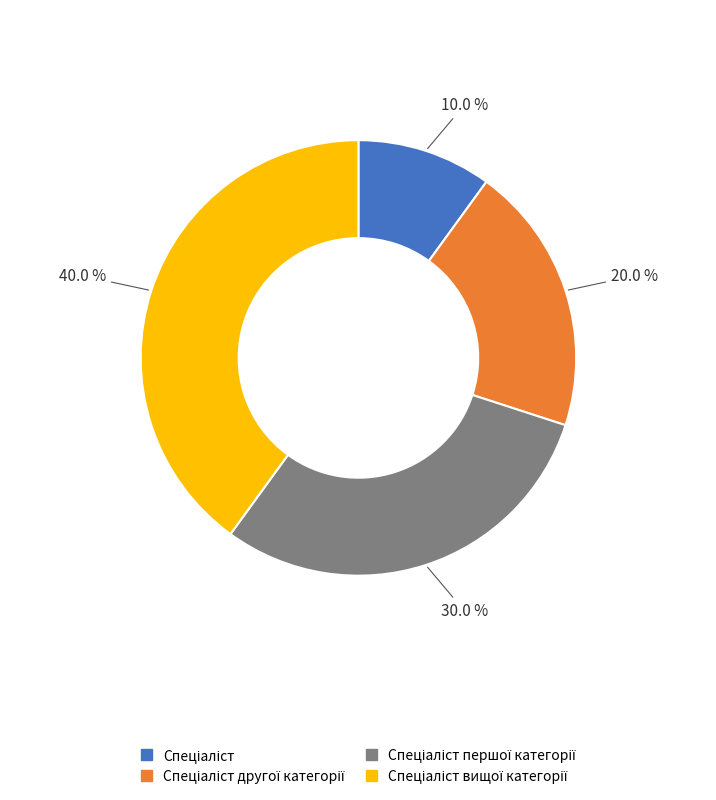

Is there a majority slice in this chart?

No